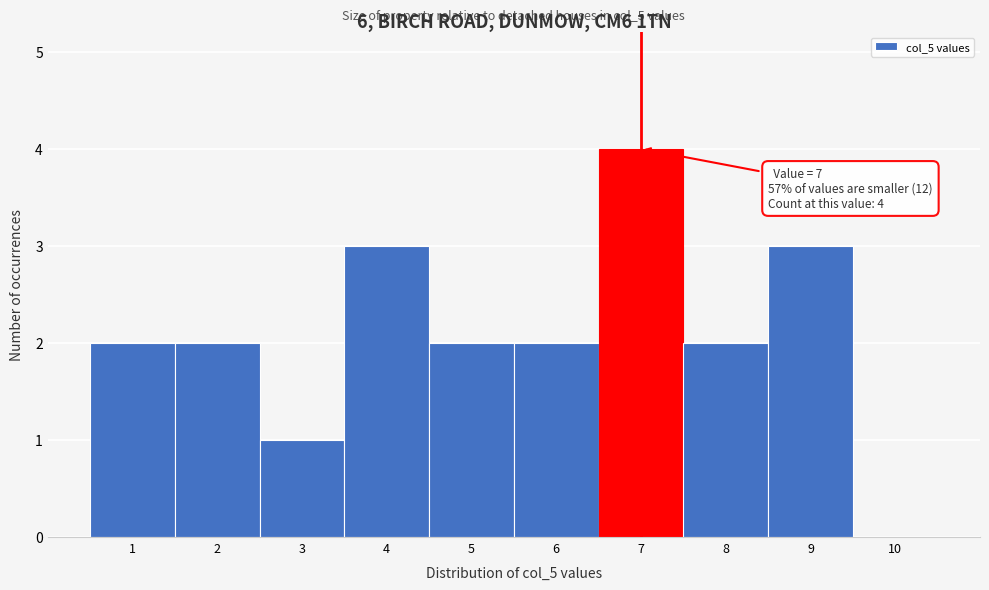

Which range on the x-axis has the tallest bar?

6.5 to 7.5